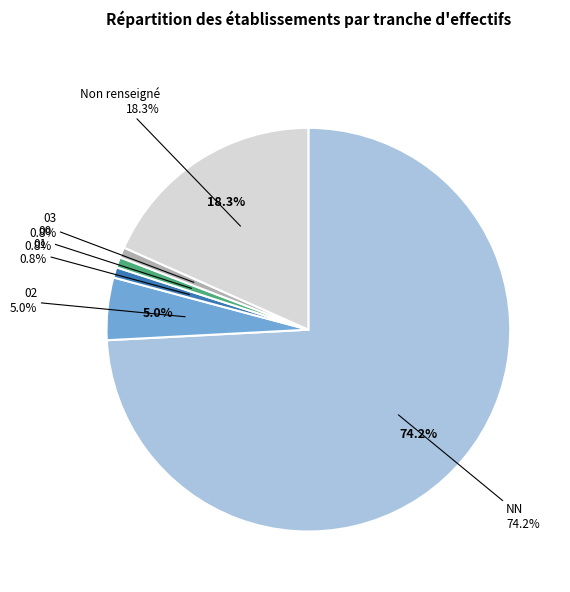

What percentage is the 02 slice, to the nearest percent?

5%